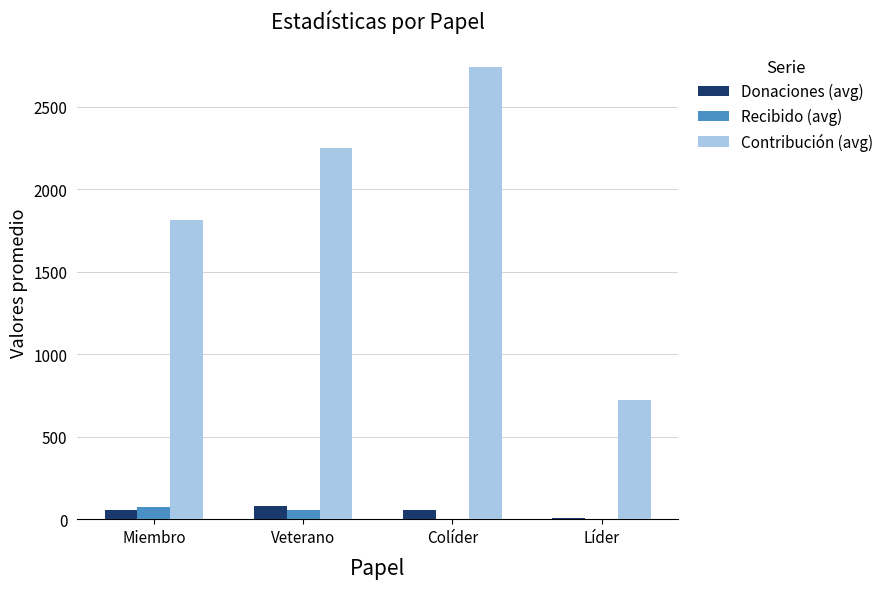

True or false: Contribución (avg) has a value of 2248.6 at Veterano.

True